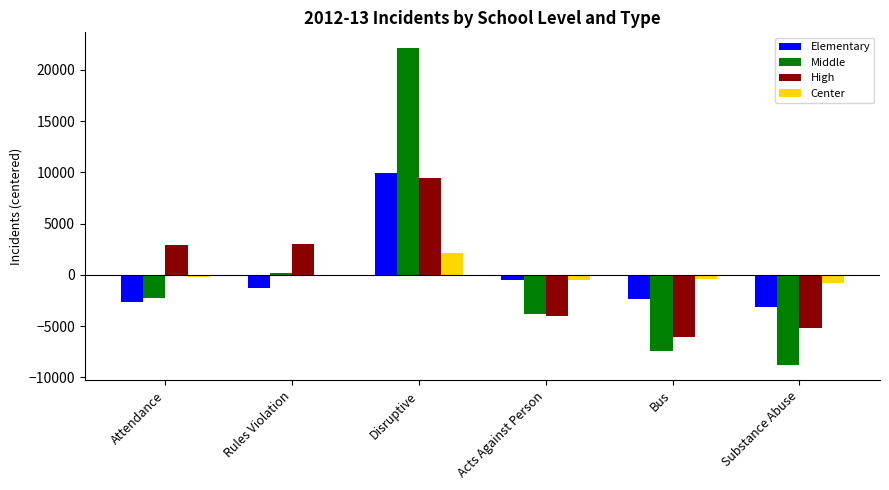

What is the spread (max minus min) of values at Attendance?

5585.7